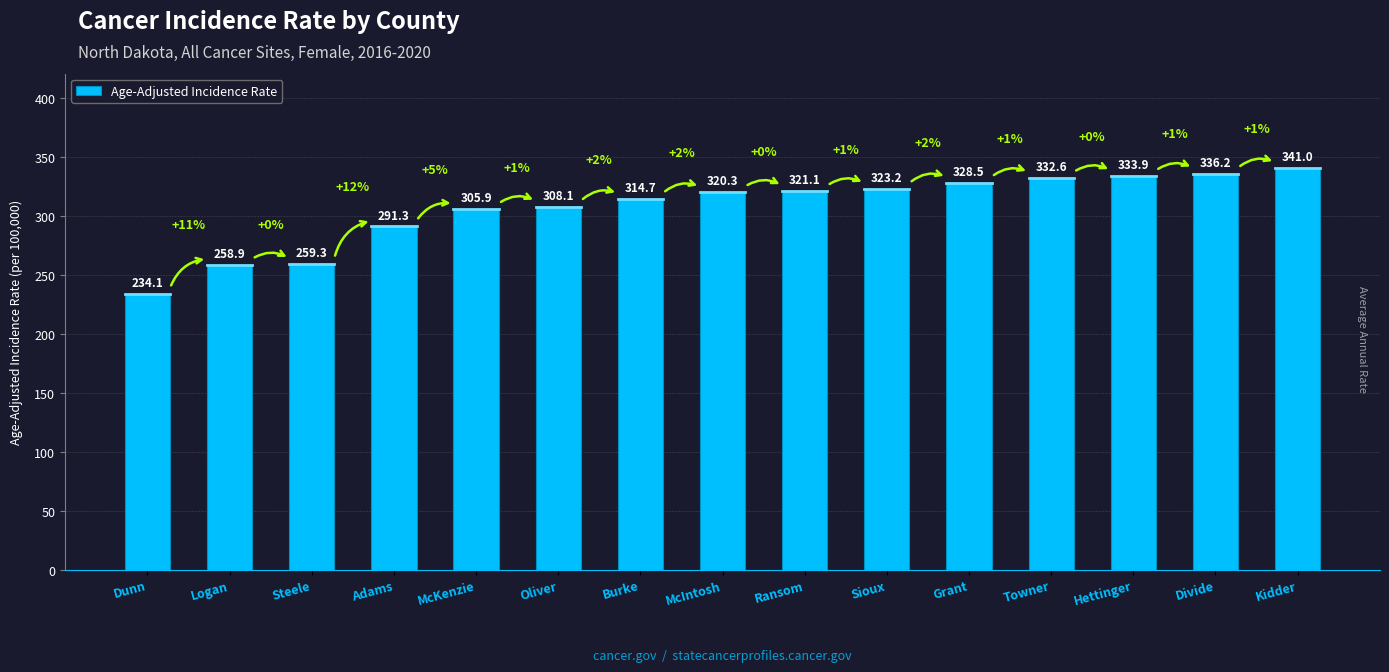

What is the difference between the maximum and second lowest values?

82.1